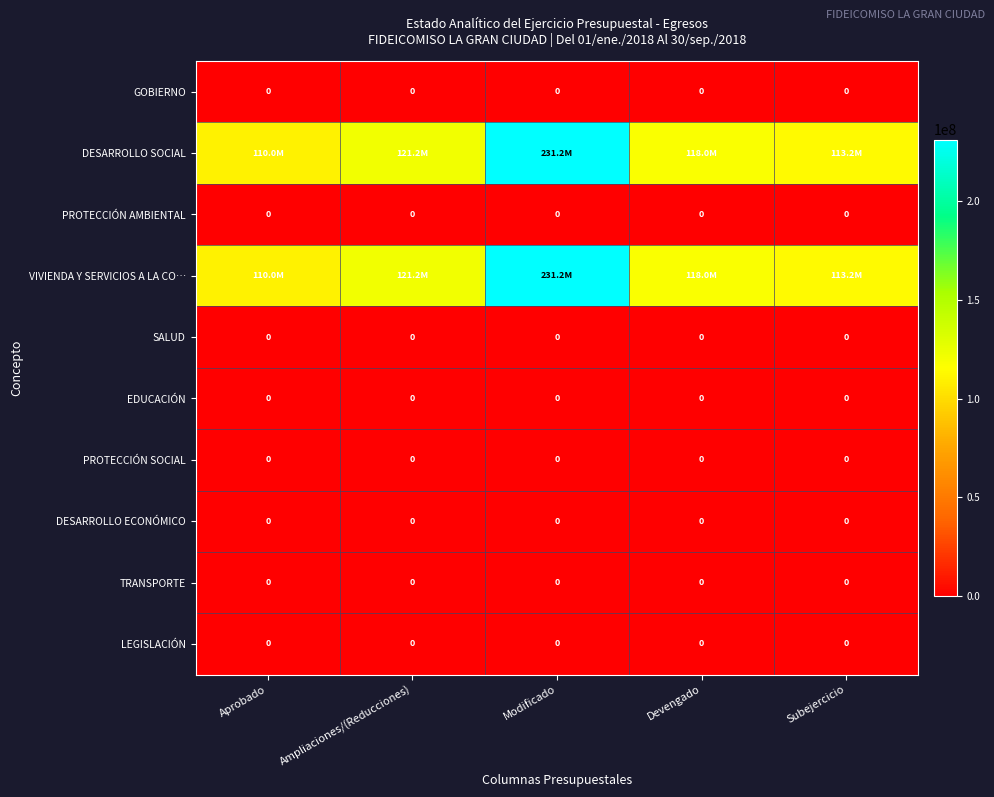

Is it true that GOBIERNO equals 0.0 at Aprobado?

True